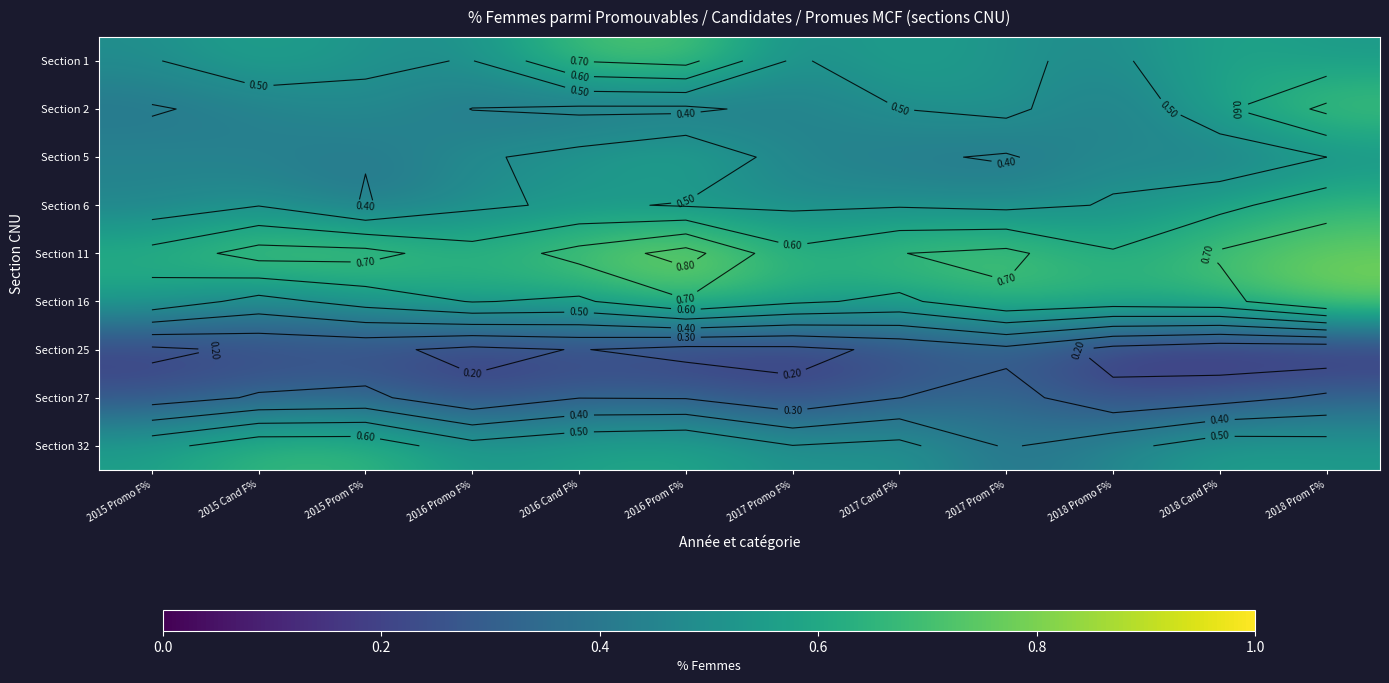

At which category does the chart reach its peak across all series?

2016 Prom F%